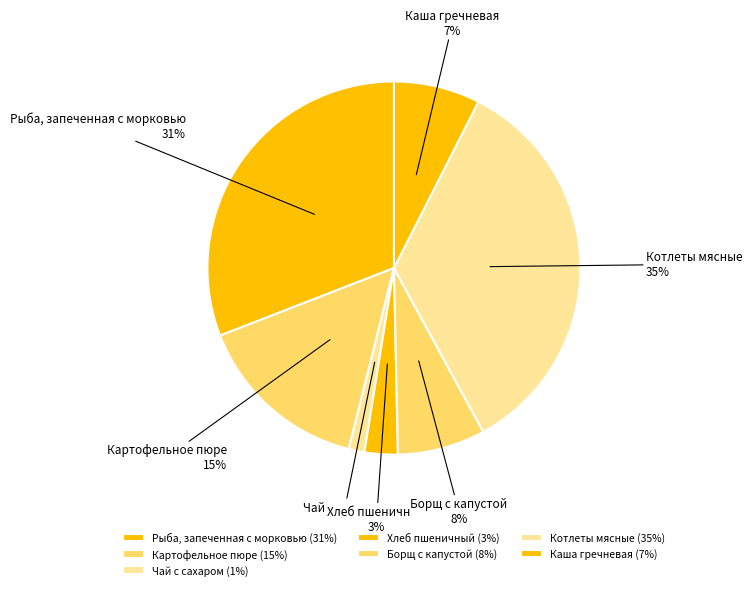

Does any single category account for the majority?

No